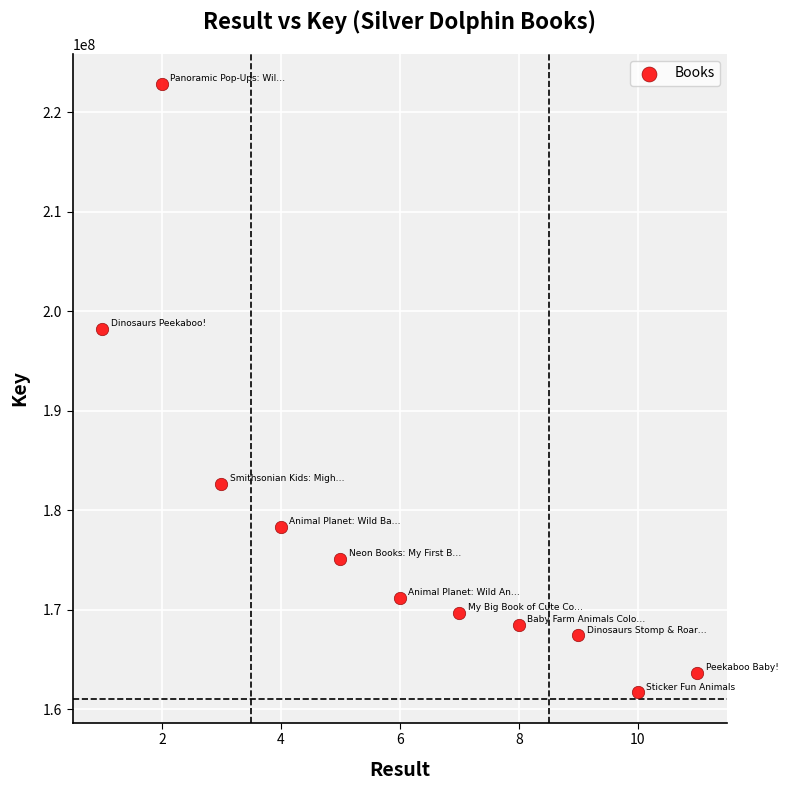

What Y value in the scatter plot is closest to 192251012?

198227706